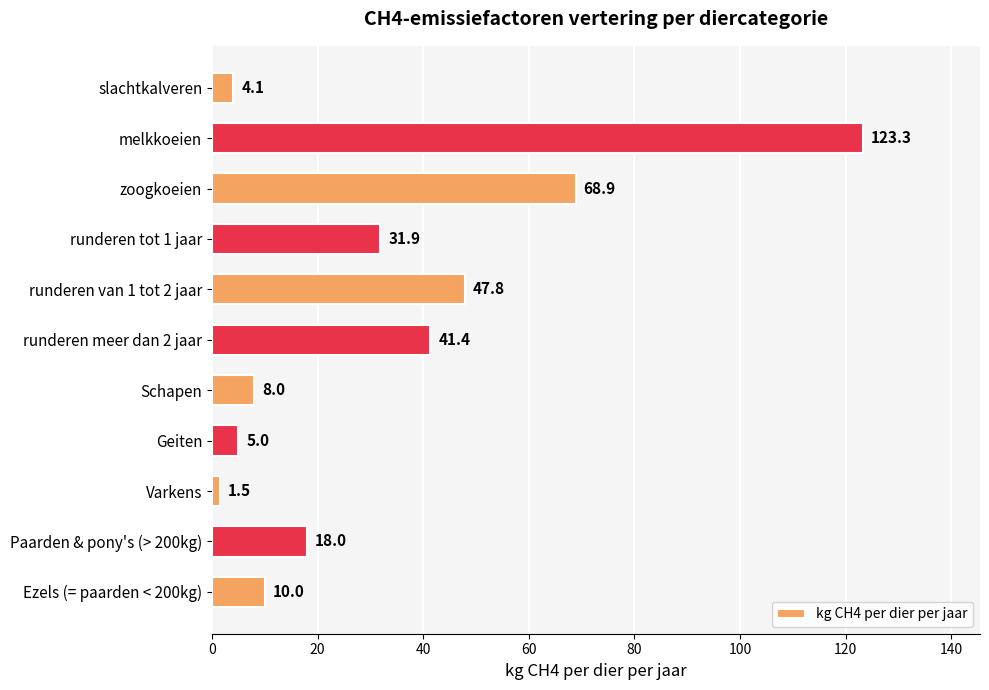

Reading top to bottom, transcribe all the data shown in this chart.

4.1	123.3	68.9	31.9	47.8	41.4	8.0	5.0	1.5	18.0	10.0